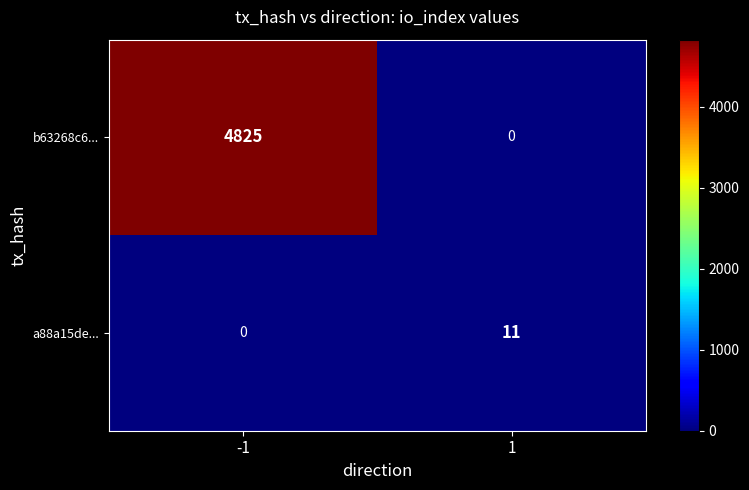

Rank the series at 1 from highest to lowest value.

a88a15de..., b63268c6...